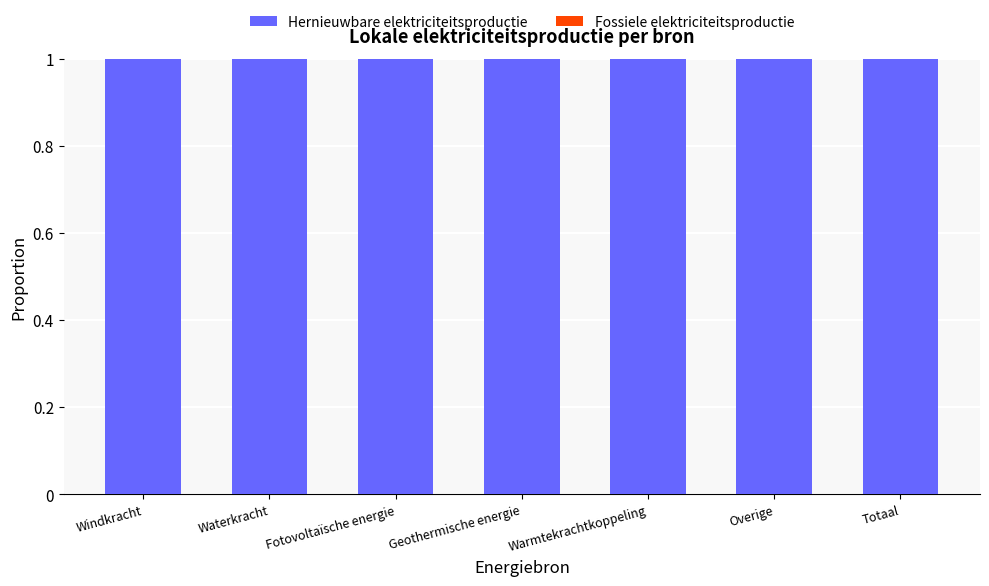

At which category does the chart reach its peak across all series?

Windkracht